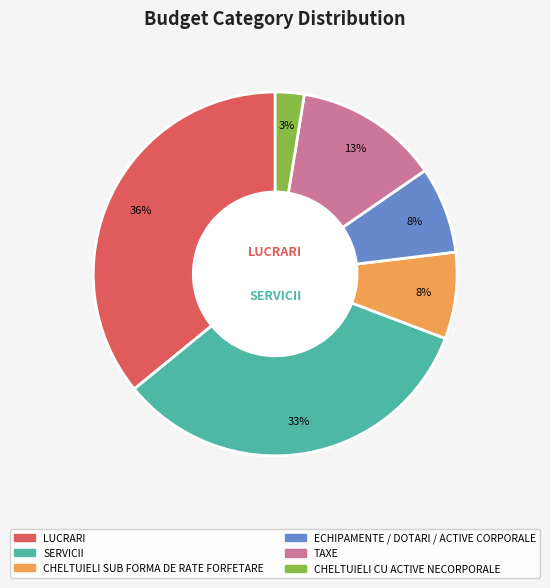

To the nearest percent, what portion does CHELTUIELI SUB FORMA DE RATE FORFETARE represent?

8%